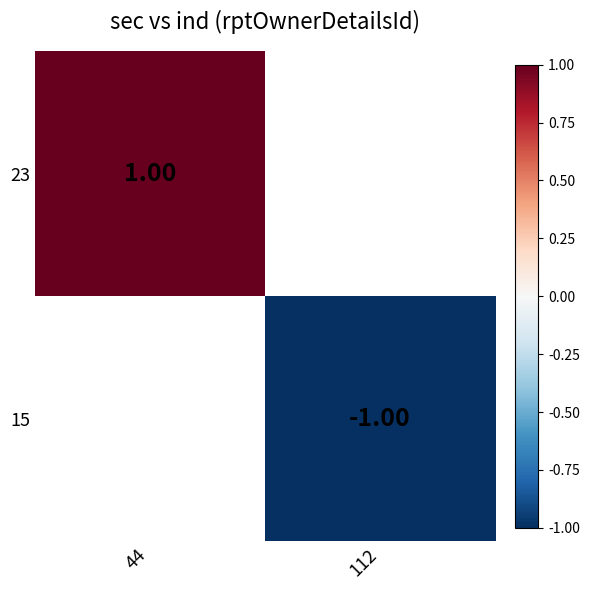

Which category has the lowest value in the 23 series?

44